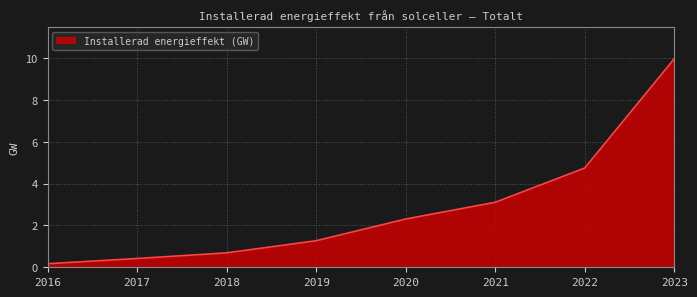

List the labels in order of value, largest first.

2023, 2022, 2021, 2020, 2019, 2018, 2017, 2016